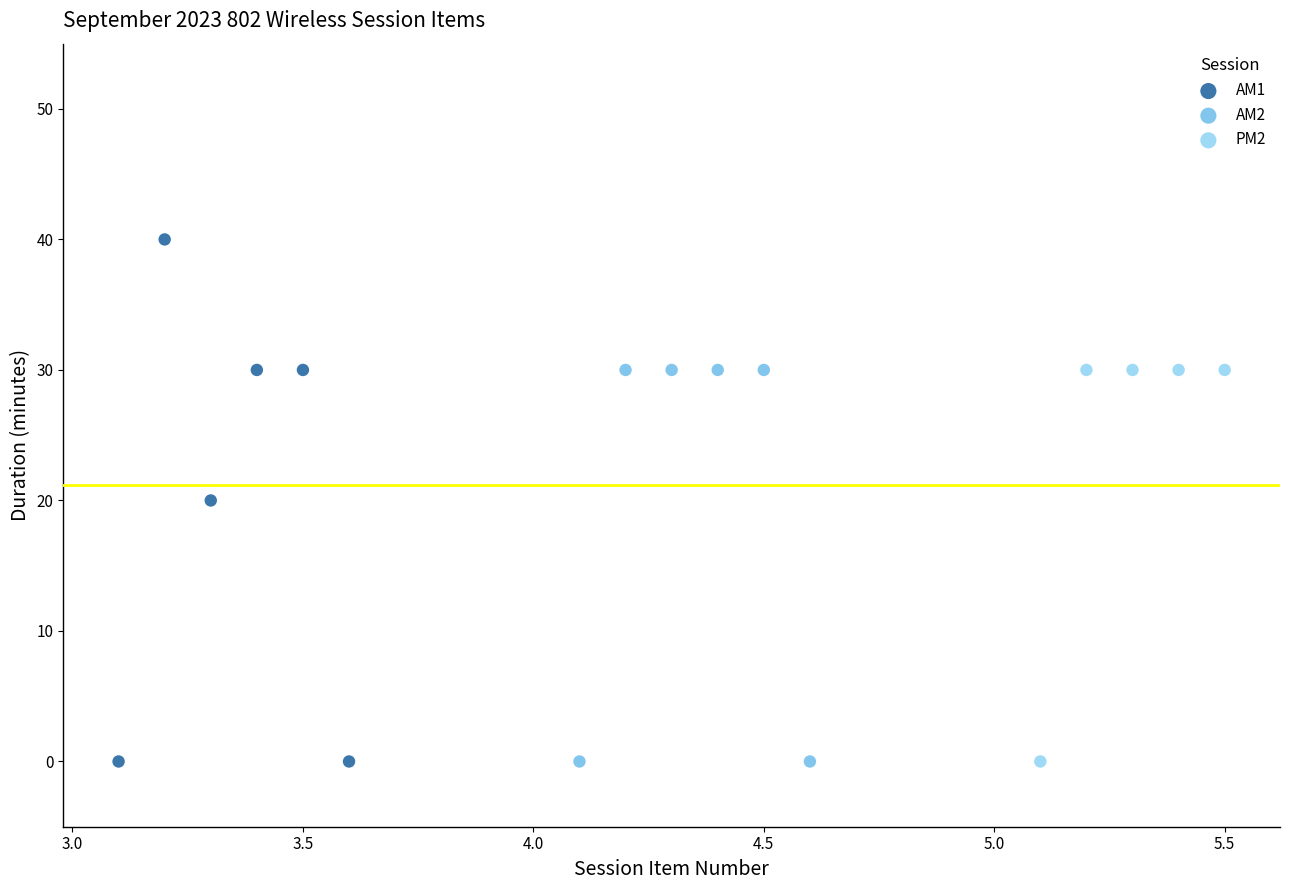

Which series has the largest Y range (max minus min)?

AM1